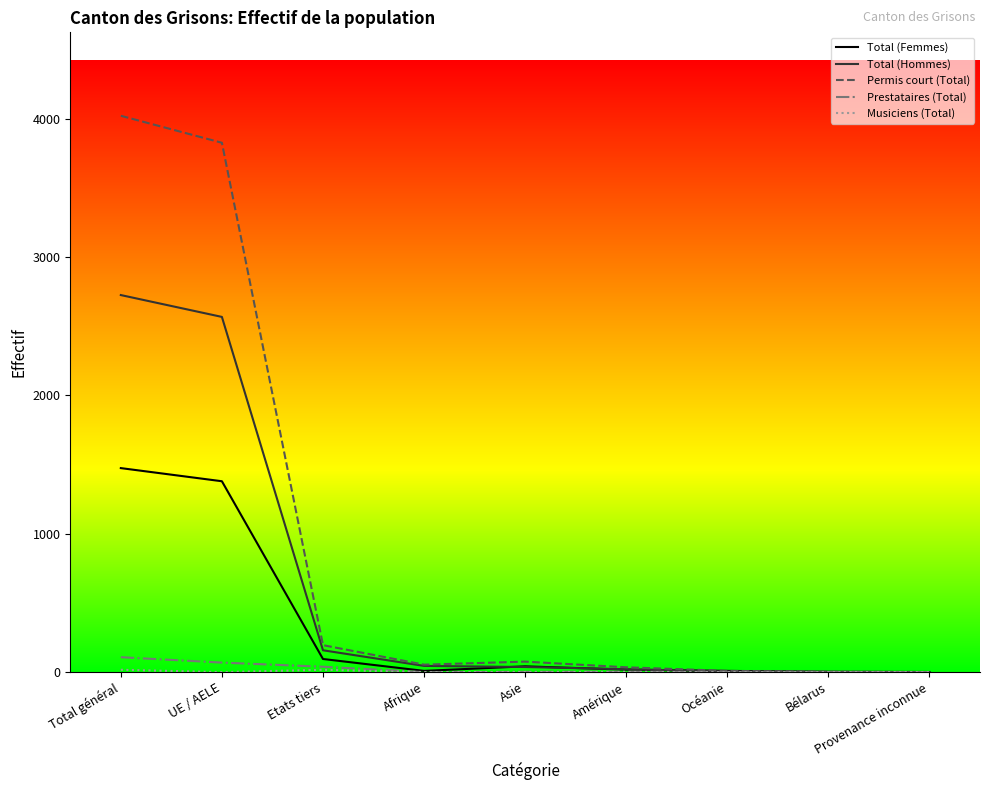

Is the value of Prestataires (Total) at Etats tiers greater than the value of Total (Hommes) at Total général?

No